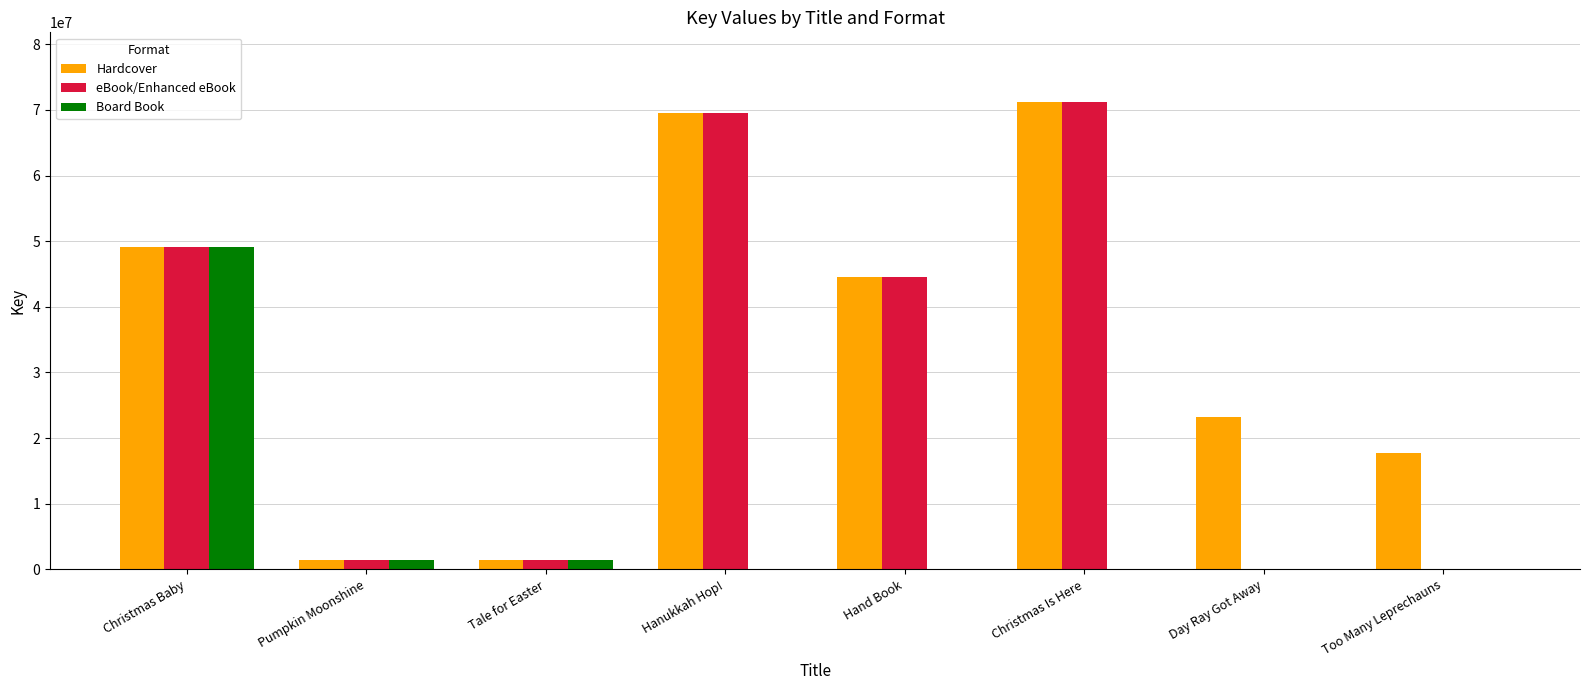

What is the sum of all Hardcover values?

278196838